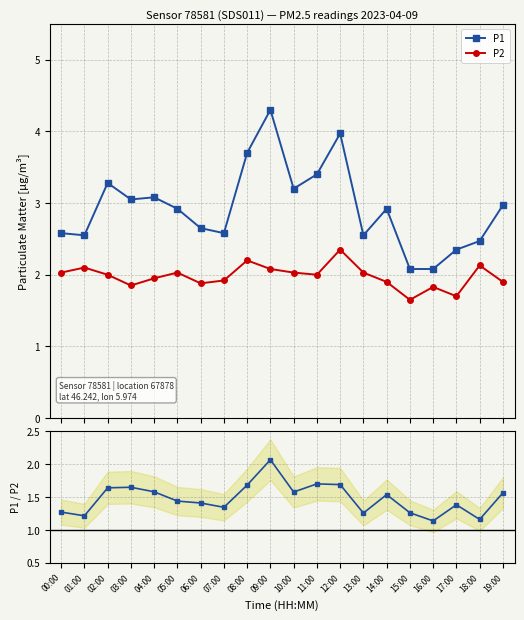

How many interior local peaks does the P2 series have?

6